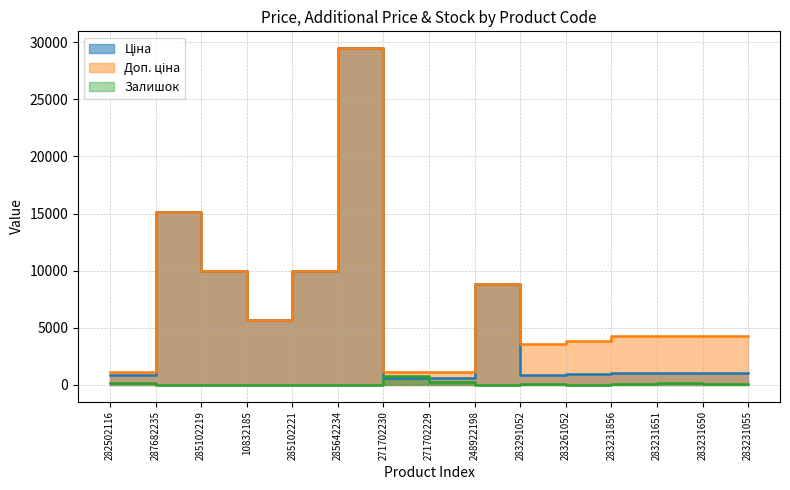

Is the value of Доп. ціна at 283291052 greater than the value of Ціна at 285102219?

No